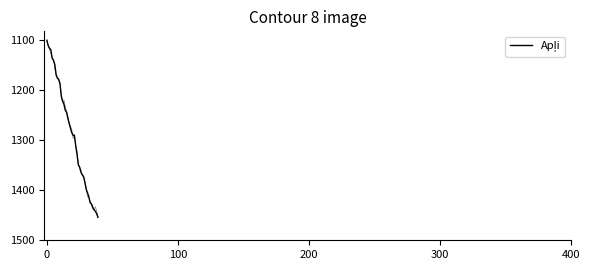

Where is the data nearest to the value 1277?

18